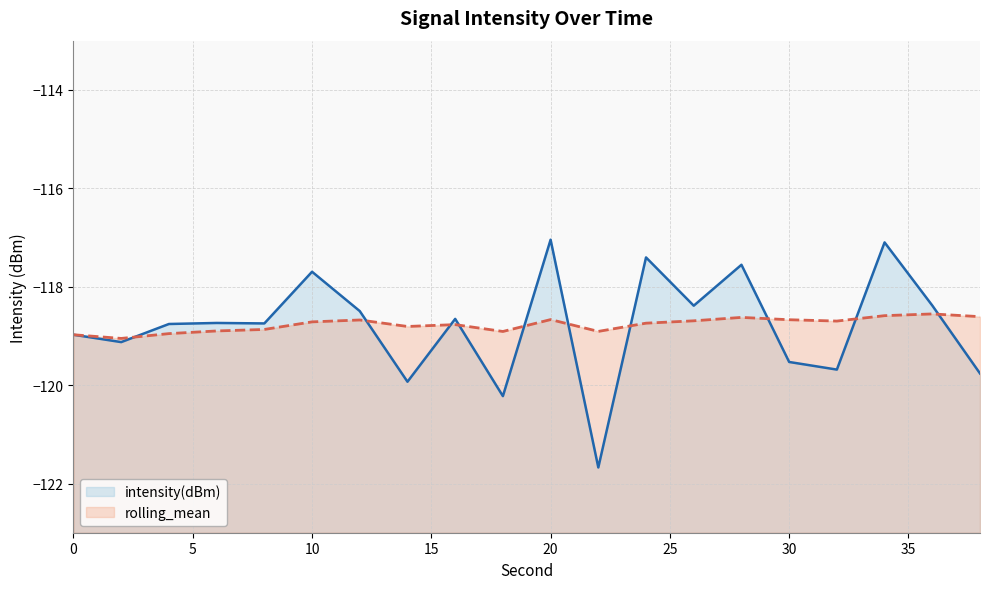

Rank the series by their average value, from lowest to highest.

intensity(dBm), rolling_mean